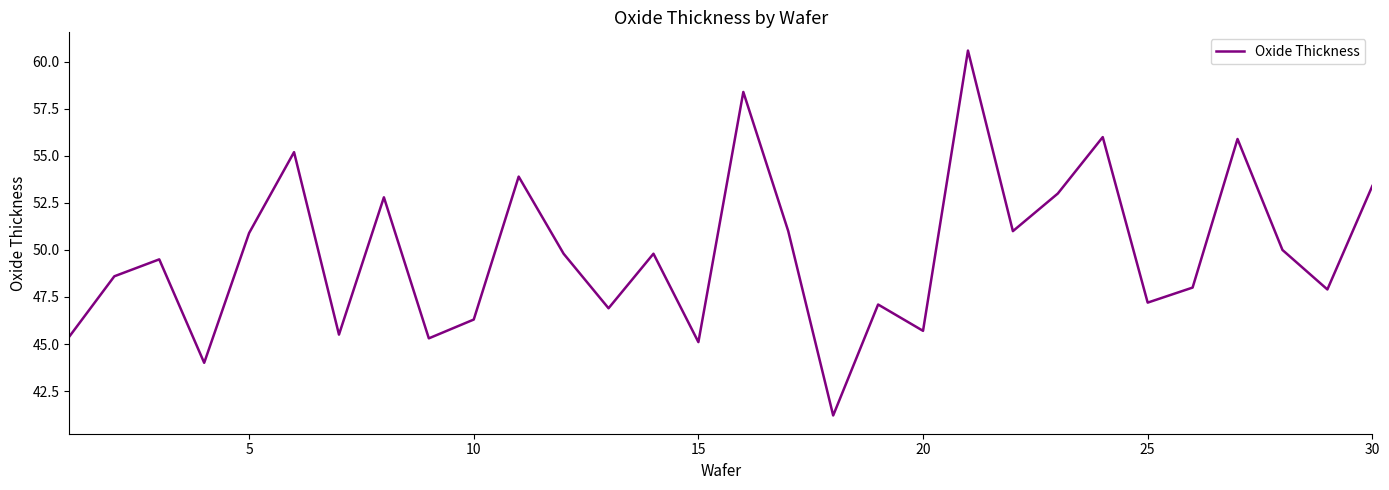

How many series are shown in this chart?

1